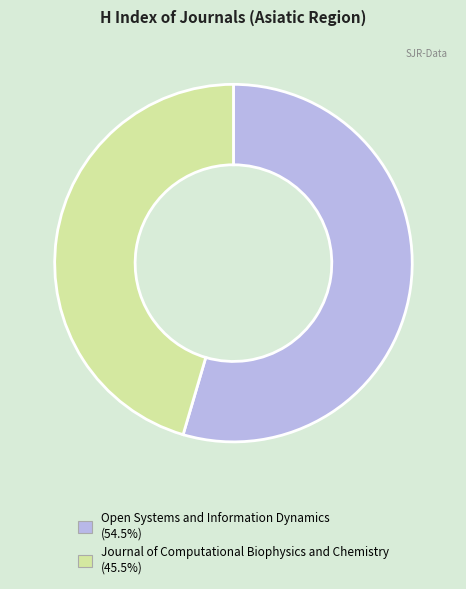

Is Open Systems and Information Dynamics the majority of the pie?

Yes